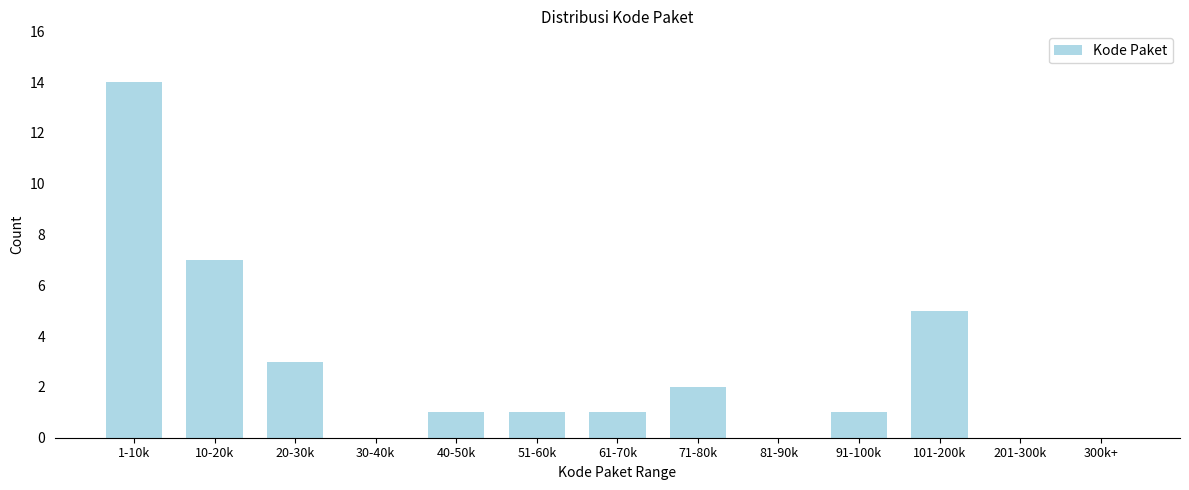

Reading left to right, transcribe all the data shown in this chart.

1-10k=14	10-20k=7	20-30k=3	30-40k=0	40-50k=1	51-60k=1	61-70k=1	71-80k=2	81-90k=0	91-100k=1	101-200k=5	201-300k=0	300k+=0